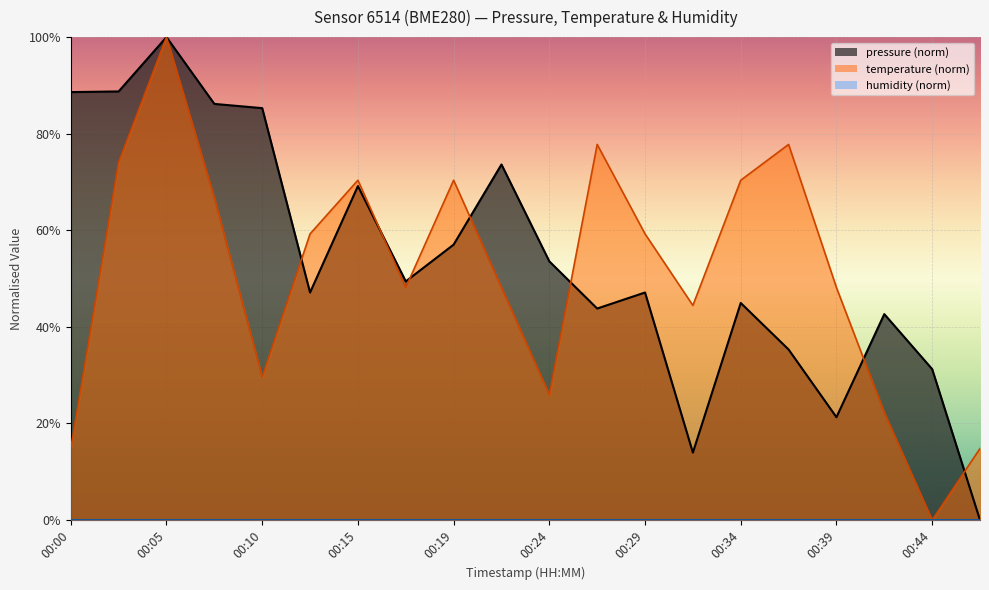

Reading left to right, what are all the values shown in this chart?

pressure: 0.9	0.9	1.0	0.9	0.9	0.5	0.7	0.5	0.6	0.7	0.5	0.4	0.5	0.1	0.4	0.4	0.2	0.4	0.3	0.0
temperature: 0.1	0.7	1.0	0.7	0.3	0.6	0.7	0.5	0.7	0.5	0.3	0.8	0.6	0.4	0.7	0.8	0.5	0.2	0.0	0.1